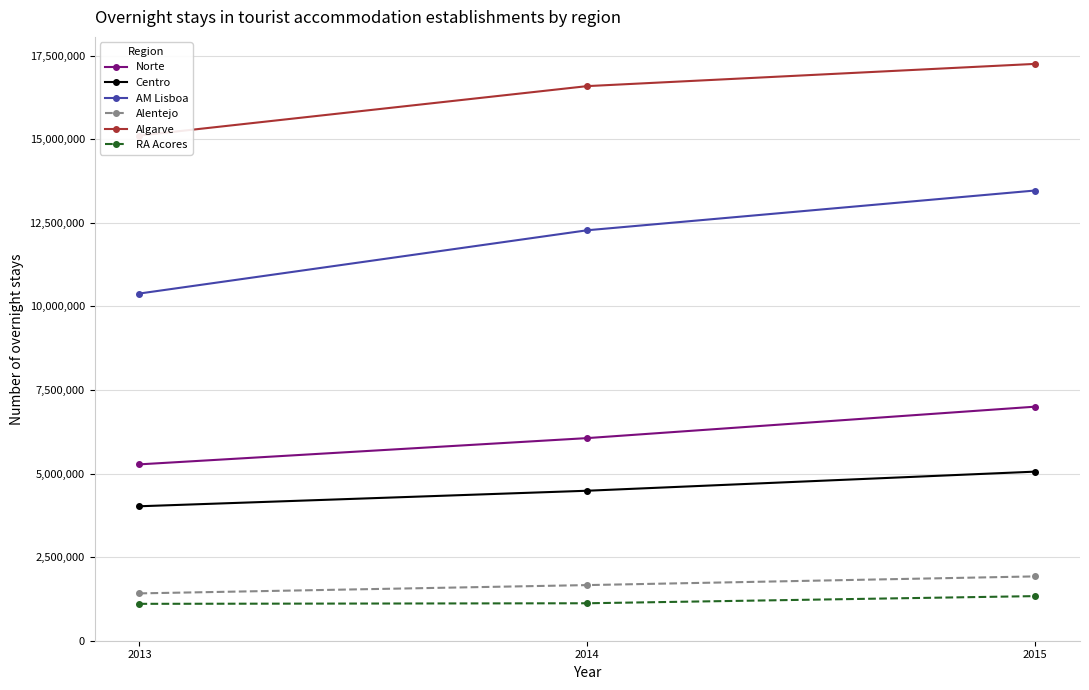

The Norte series shows 2074317 at 2015. True or false?

False